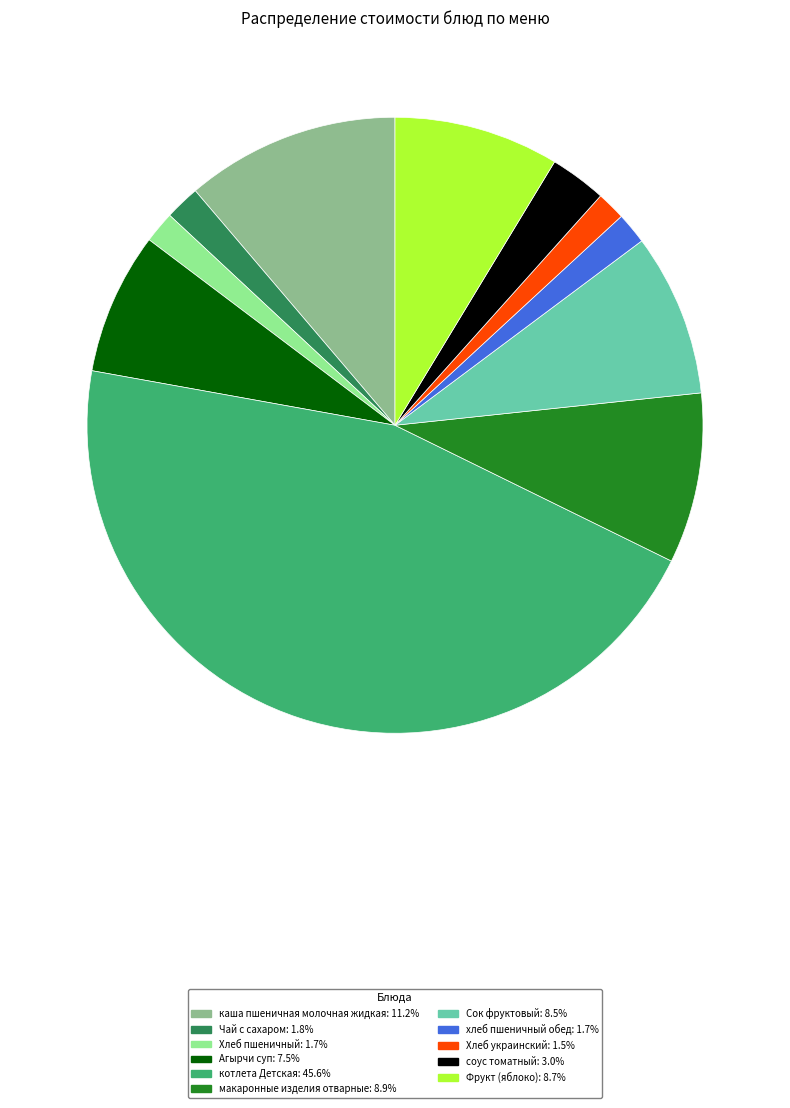

What is the largest slice in the pie chart?

котлета Детская